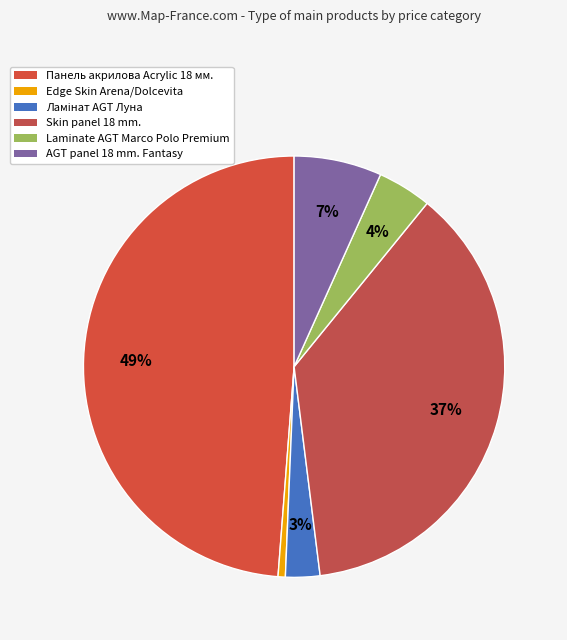

To the nearest percent, what portion does AGT panel 18 mm. Fantasy represent?

7%